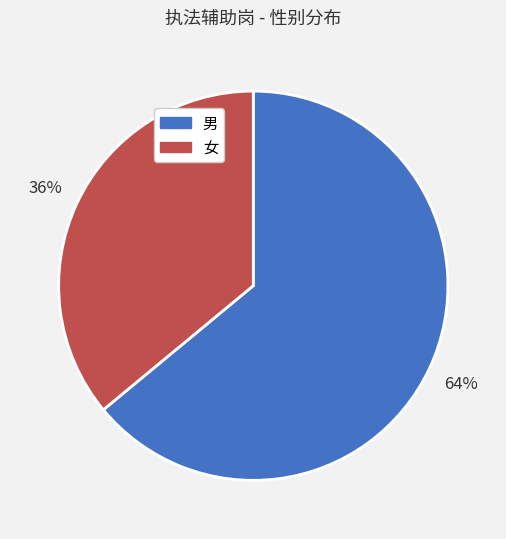

Rank the categories by value from highest to lowest.

男, 女